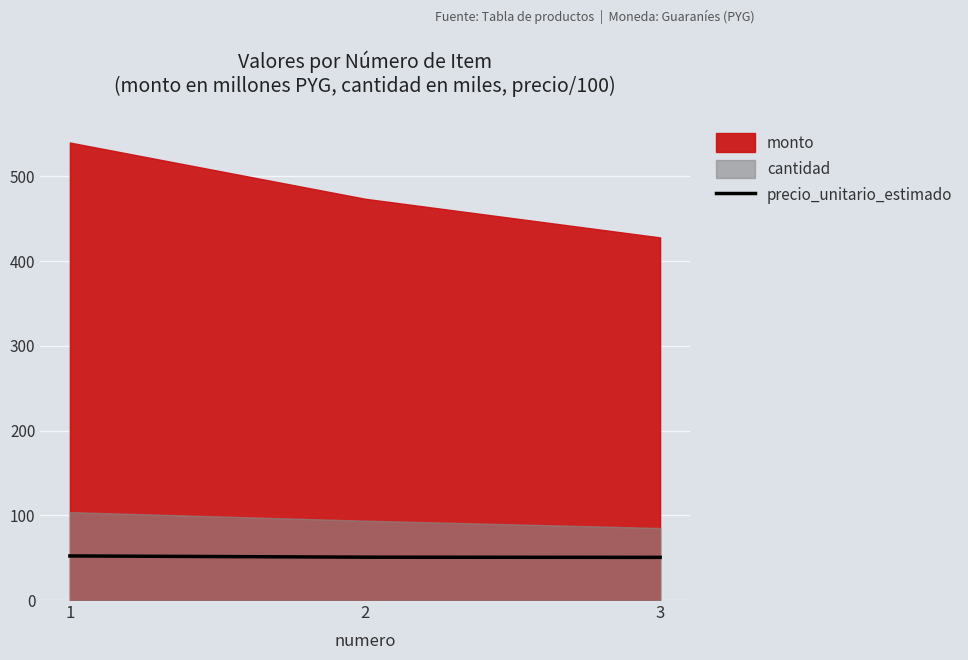

The chart shows a value of 50.3 at 3. True or false?

True